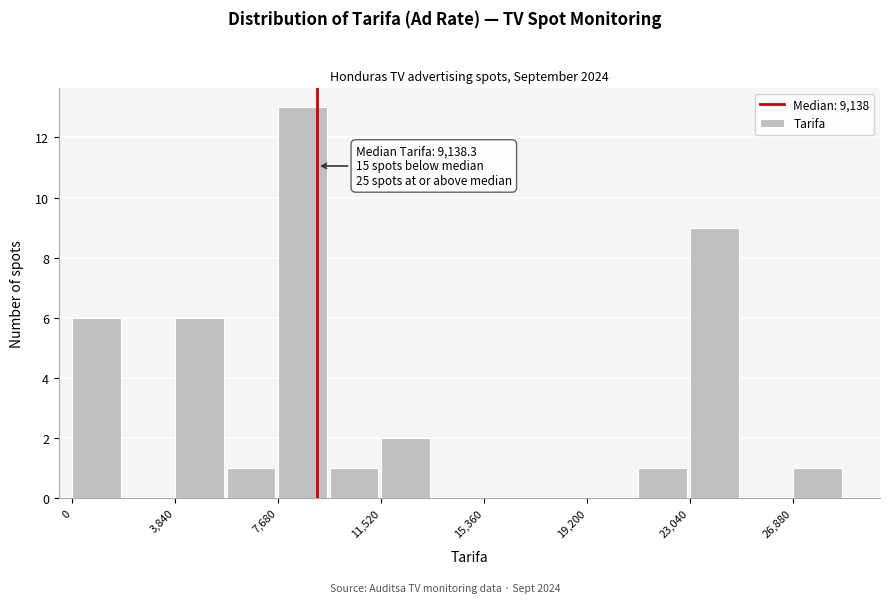

Around what value on the x-axis is the tallest bar? Give the approximate position of its centre, as read against the axis.

8500